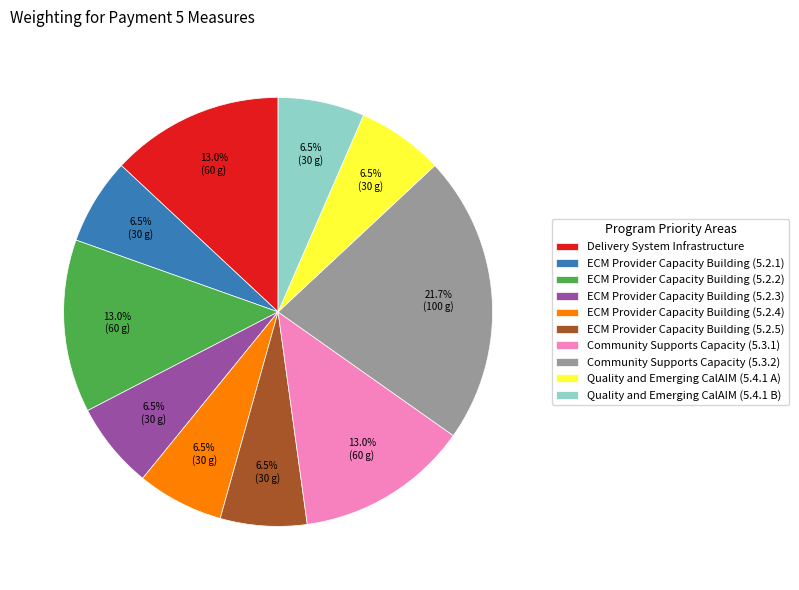

Count the number of slices in the pie.

10